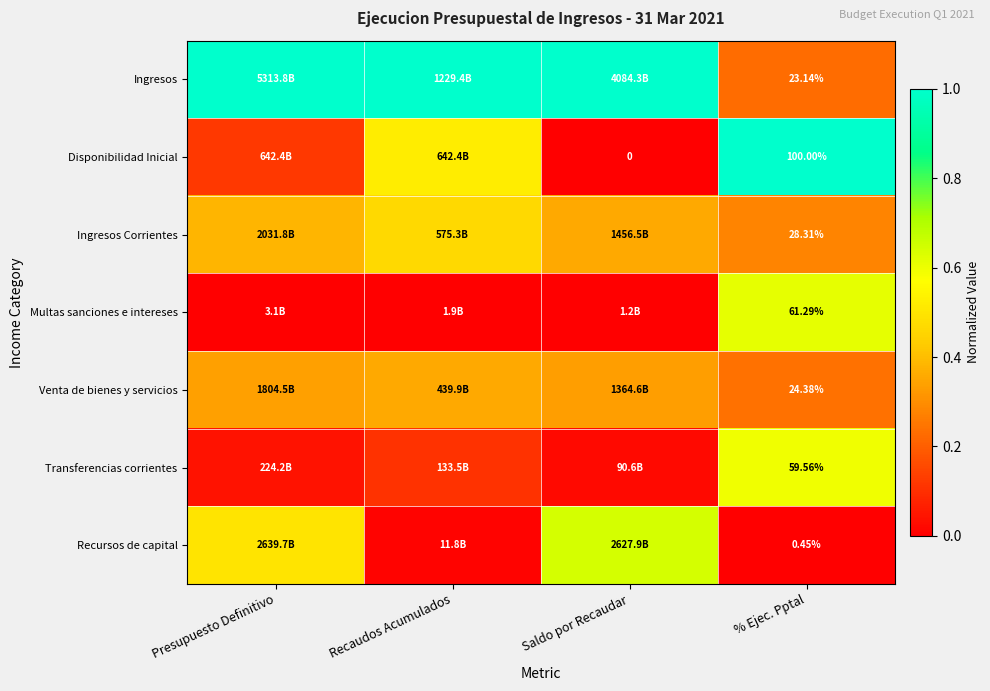

Rank the series at % Ejec. Pptal from highest to lowest value.

Disponibilidad Inicial, Multas sanciones e intereses, Transferencias corrientes, Ingresos Corrientes, Venta de bienes y servicios, Ingresos, Recursos de capital